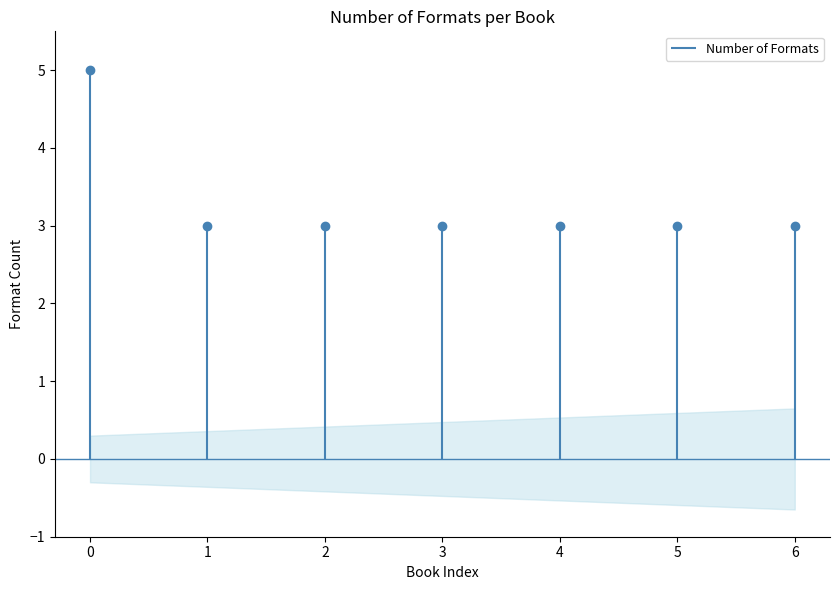

Count the values in the range 3 to 4.

6